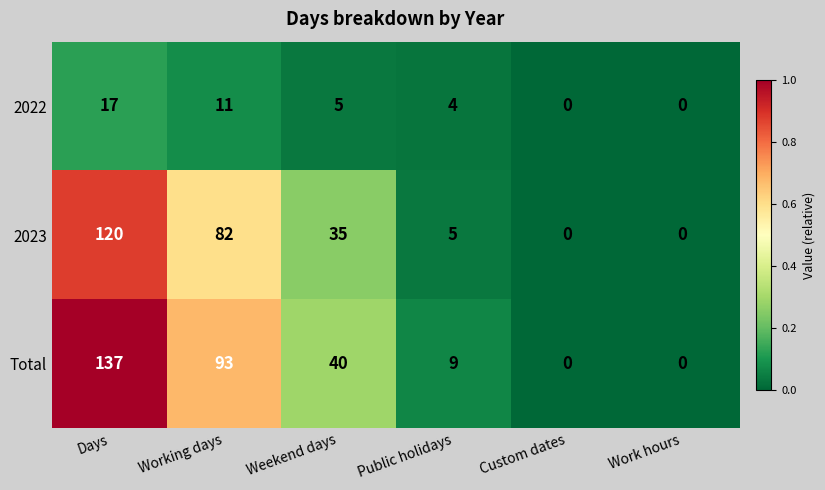

What is the sum of the Total values at Public holidays and Days?

146